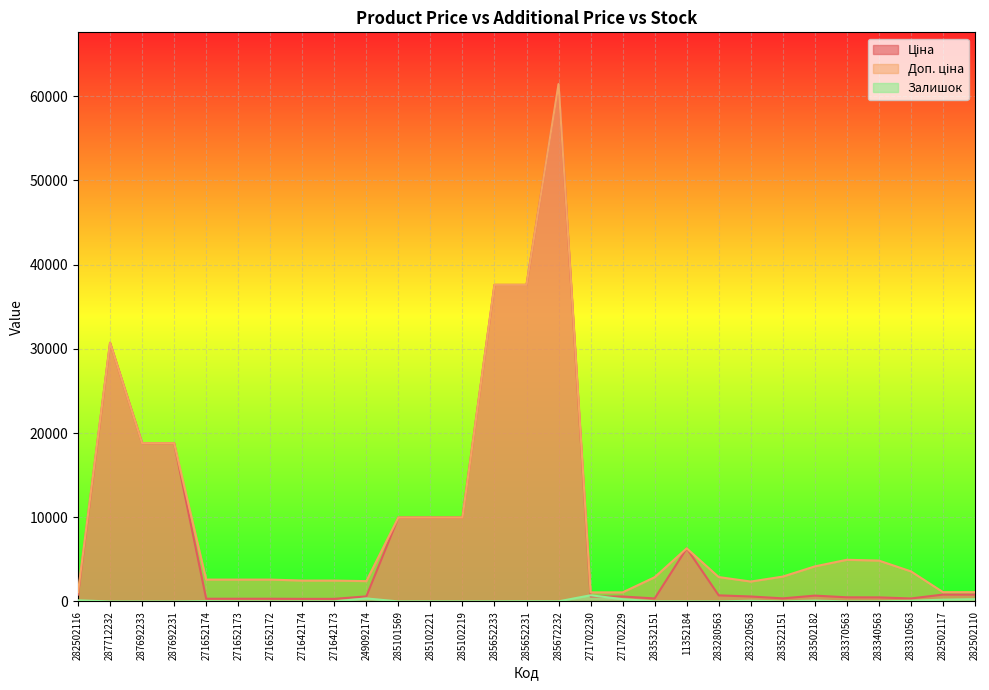

What is the value of the Ціна point at the 17th from the left?

589.9